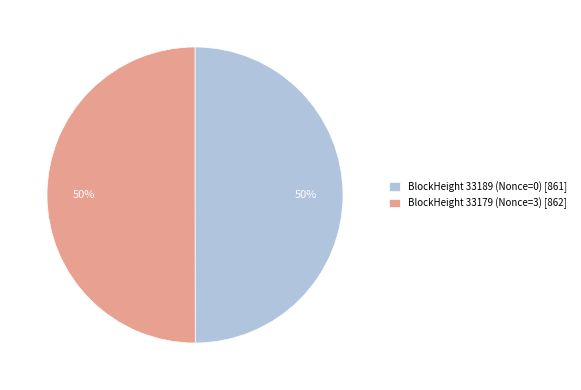

True or false: BlockHeight 33179 (Nonce=3) [862] accounts for 50% of the total.

True